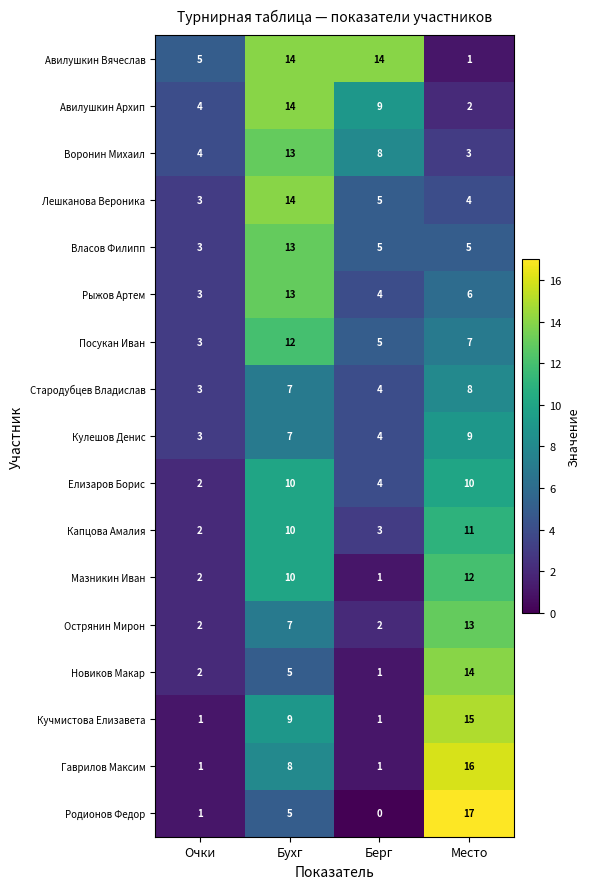

What is the greatest value displayed?

17